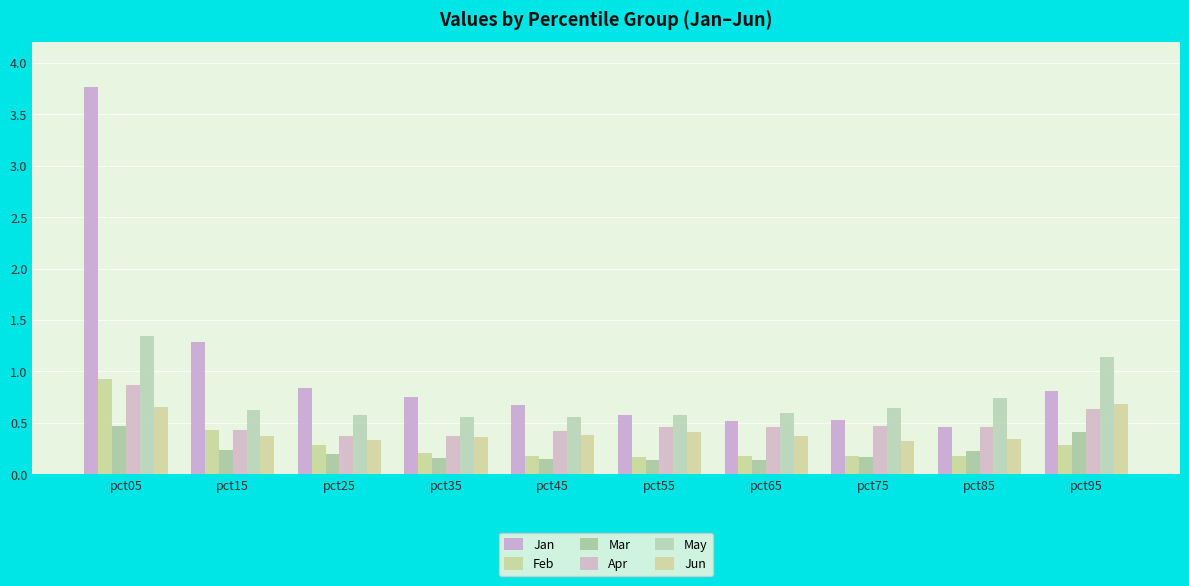

Rank the series by their maximum value, from lowest to highest.

Mar, Jun, Apr, Feb, May, Jan